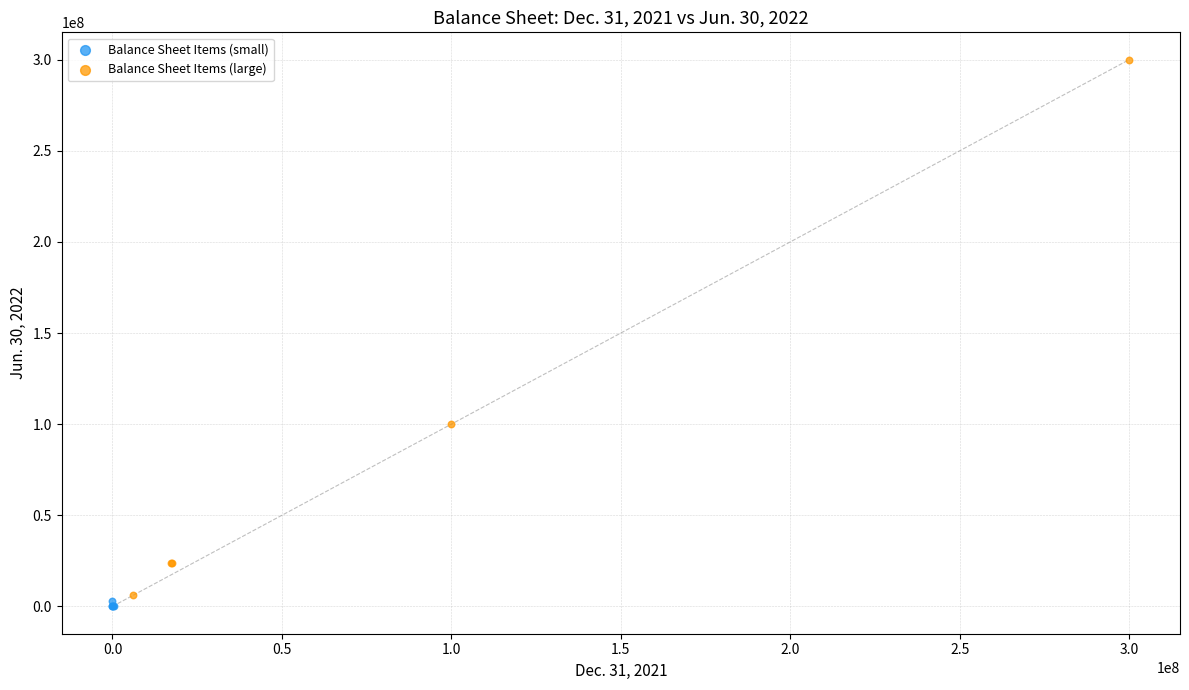

Which series has the largest Y range (max minus min)?

Balance Sheet Items (large)